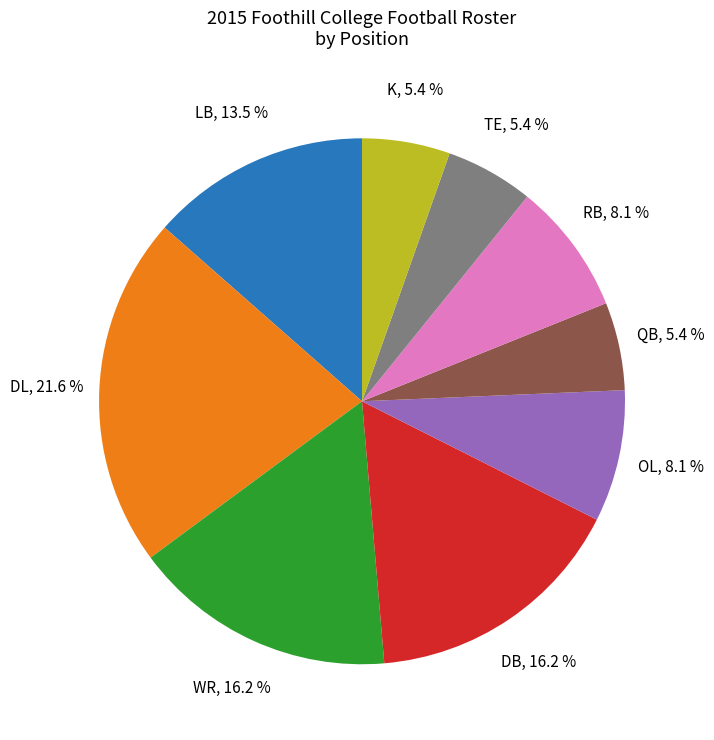

Do RB and DL together represent more than half of the pie?

No